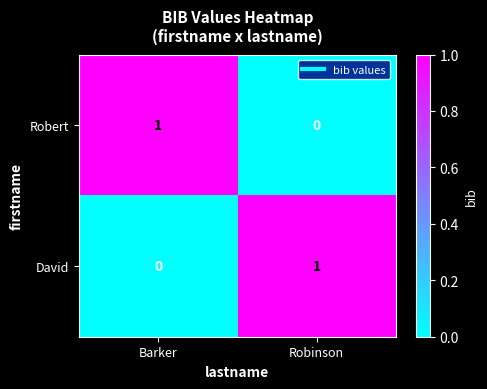

At which label is Robert closest to 0?

Robinson